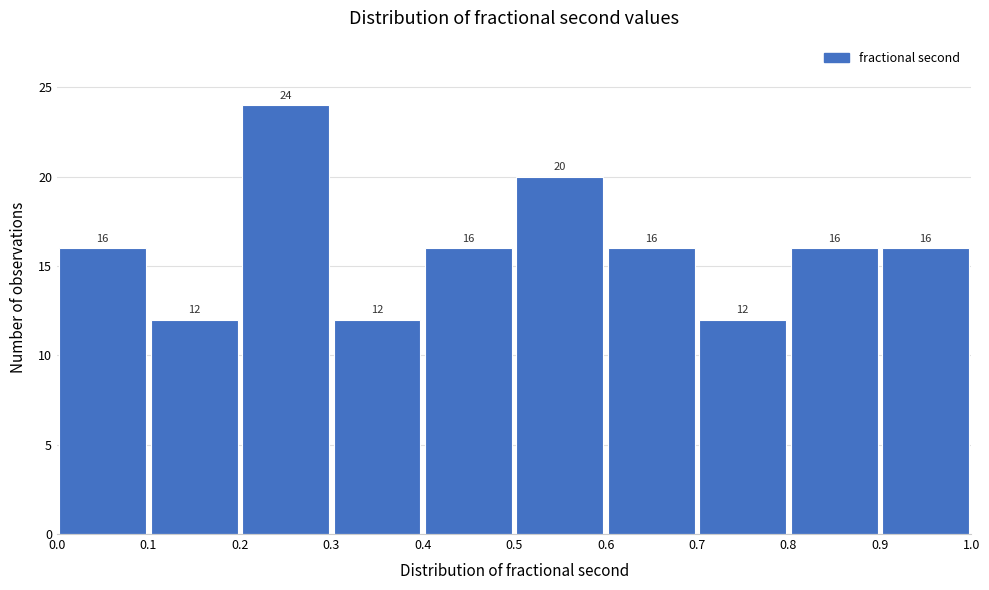

Reading left to right, transcribe this chart: for each bar, give the range it covers on the x-axis and its height.

0.0 to 0.1: 16
0.1 to 0.2: 12
0.2 to 0.3: 24
0.3 to 0.4: 12
0.4 to 0.5: 16
0.5 to 0.6: 20
0.6 to 0.7: 16
0.7 to 0.8: 12
0.8 to 0.9: 16
0.9 to 1.0: 16